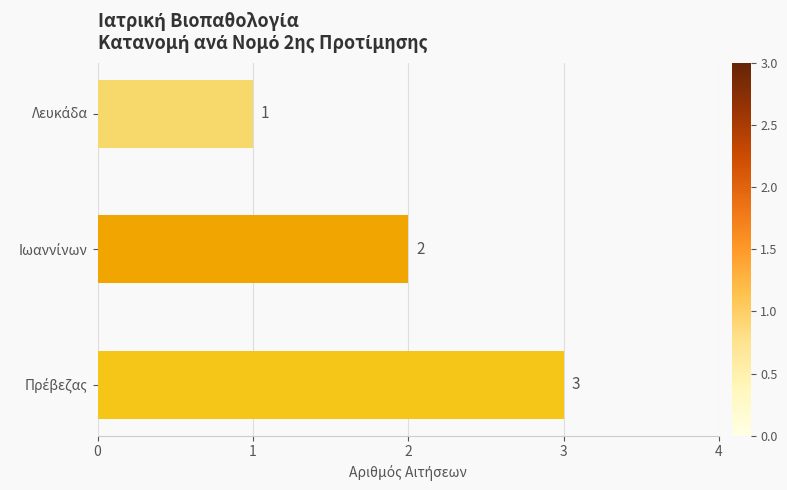

How many series are shown in this chart?

1